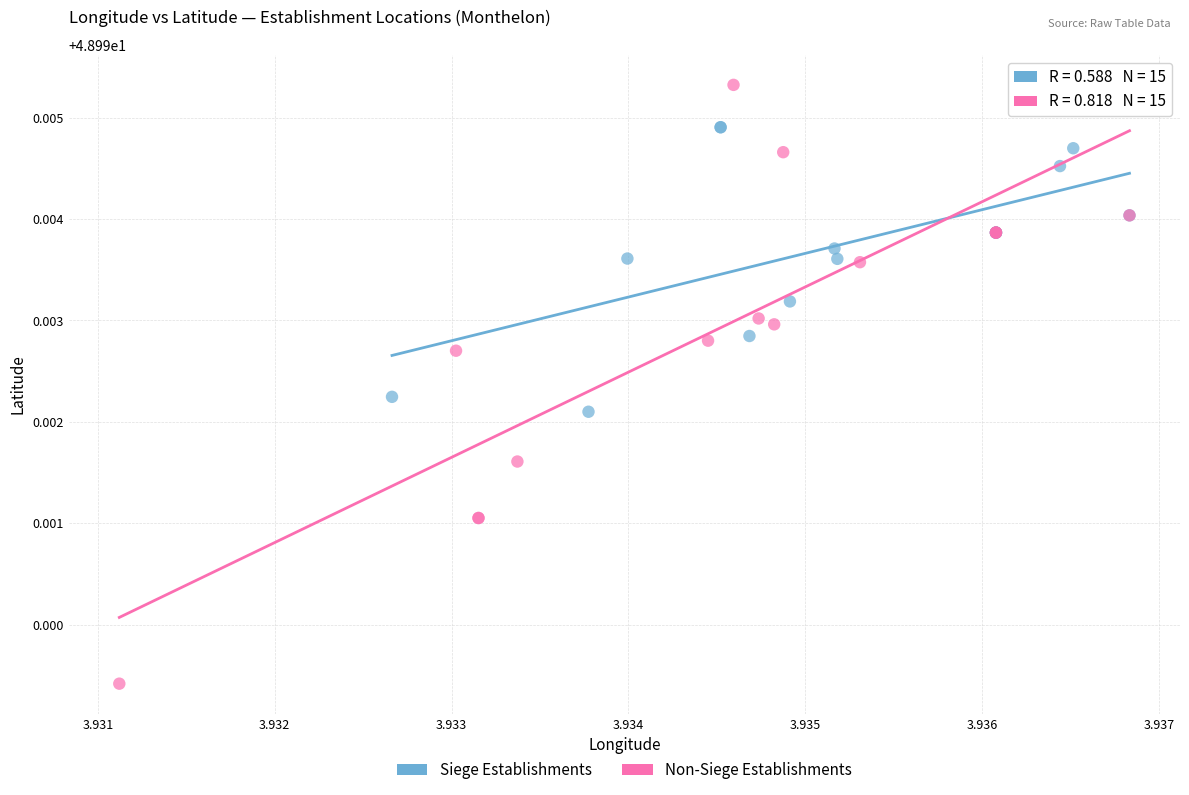

Which series reaches the minimum Y coordinate?

Non-Siege Establishments